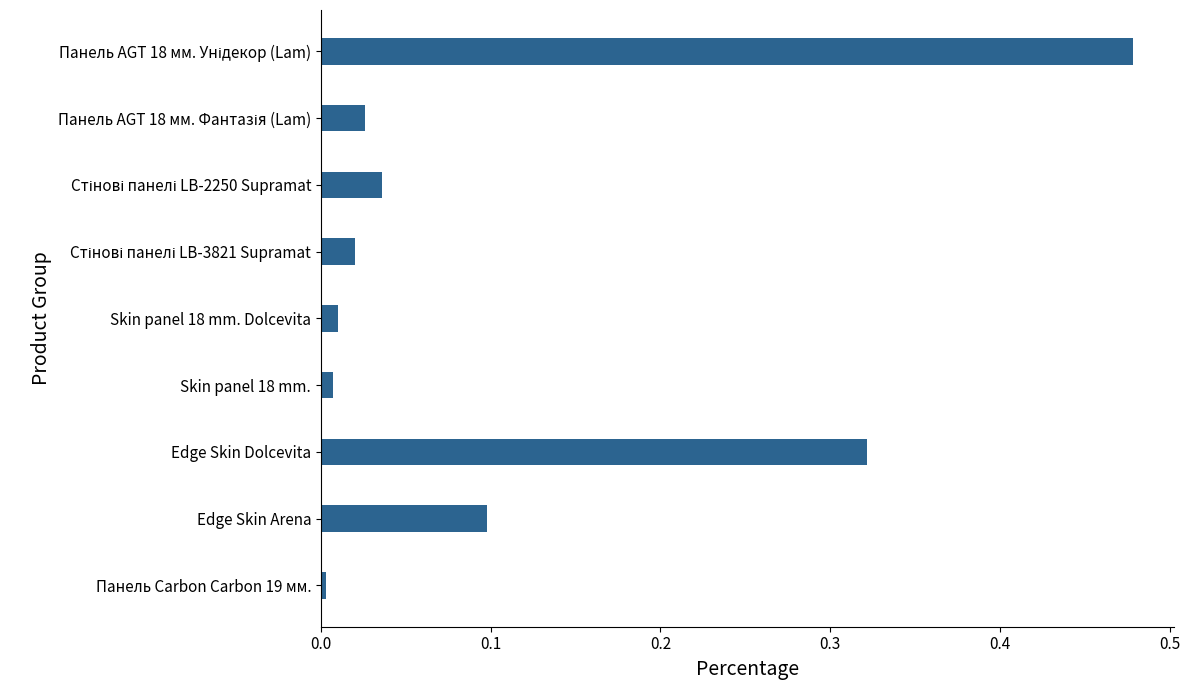

Which has a higher value, Edge Skin Arena or Edge Skin Dolcevita?

Edge Skin Dolcevita